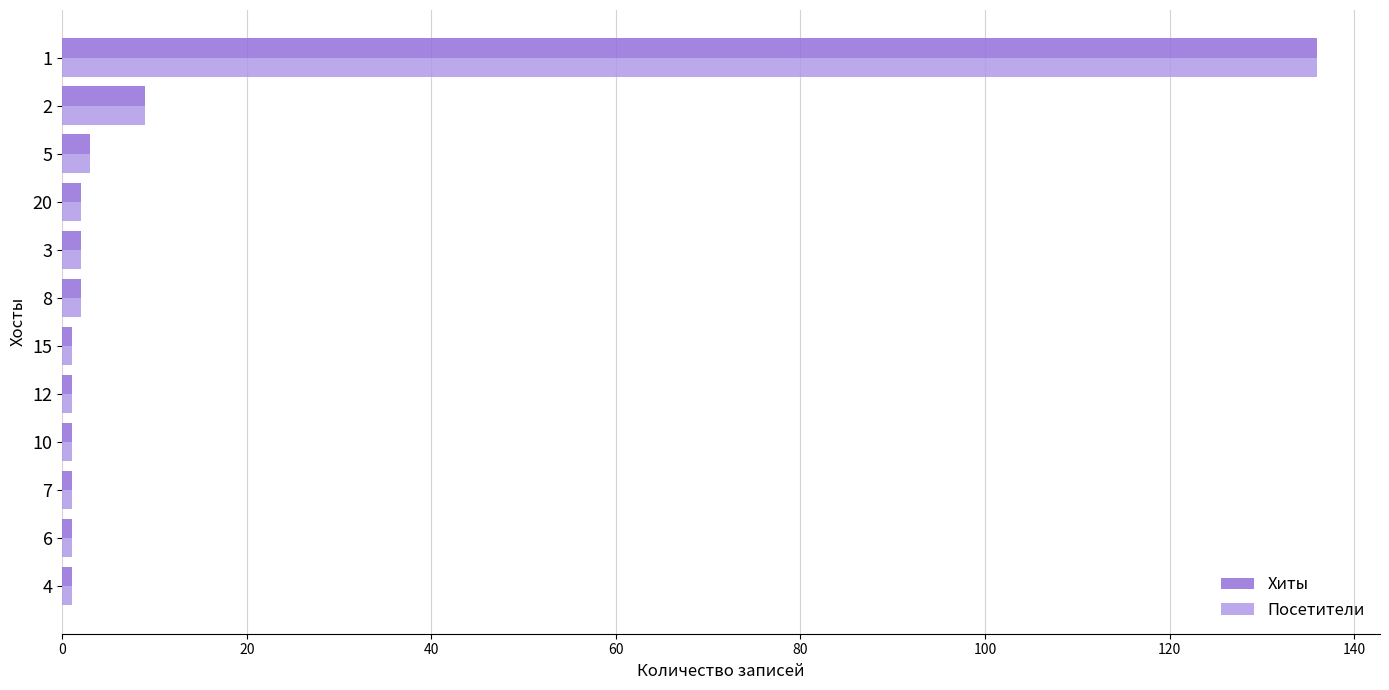

Count the number of data series in this chart.

2